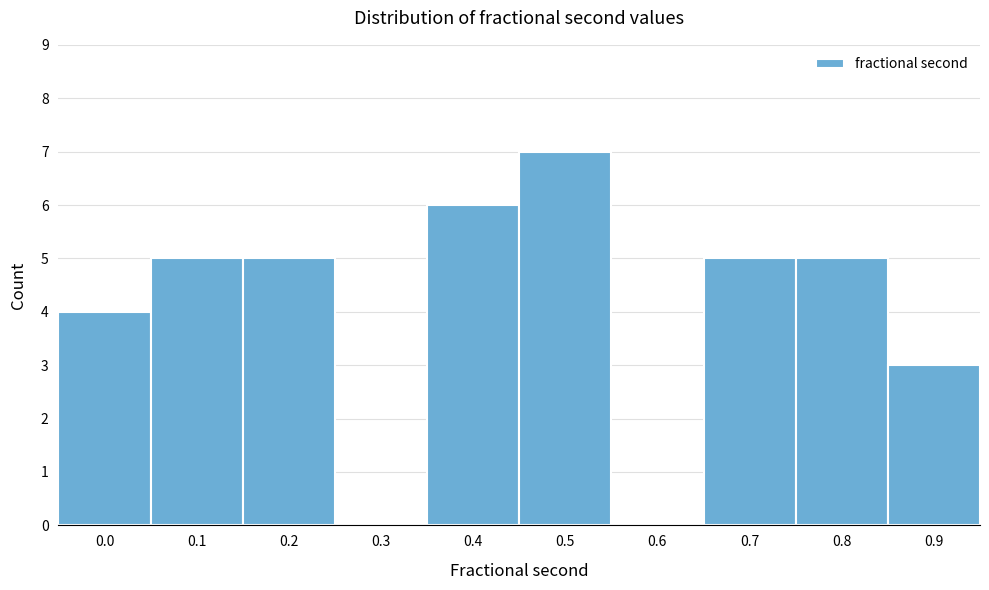

Reading right to left, extract all data points from this chart.

0.9=3	0.8=5	0.7=5	0.6=0	0.5=7	0.4=6	0.3=0	0.2=5	0.1=5	0.0=4